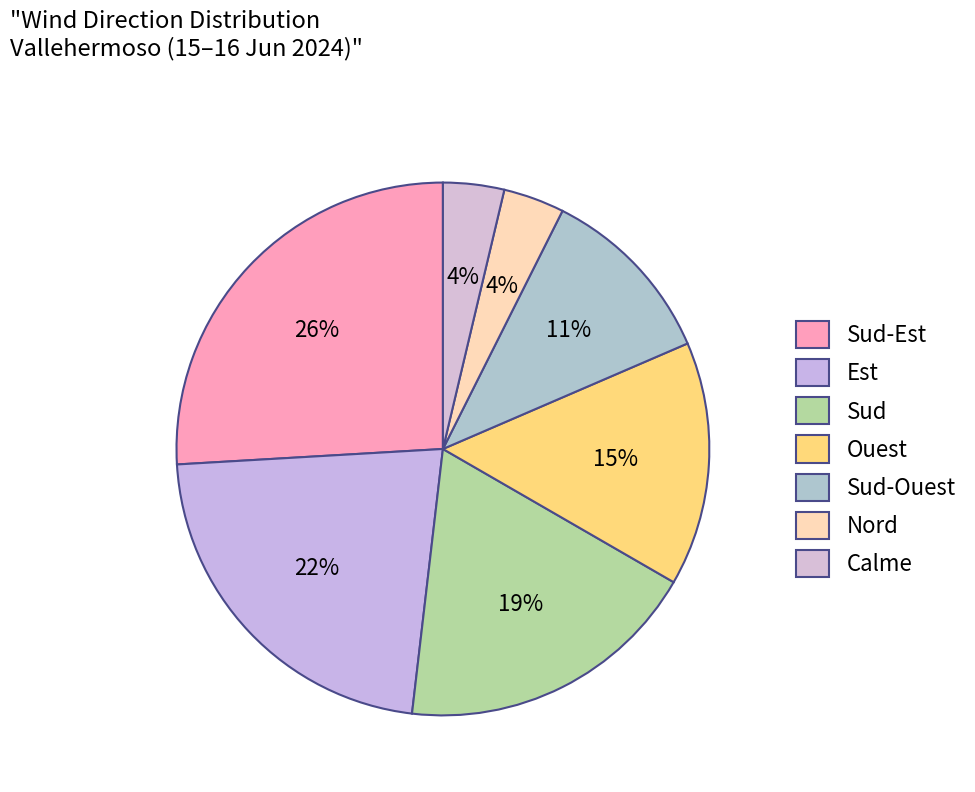

How many slices are in this pie chart?

7